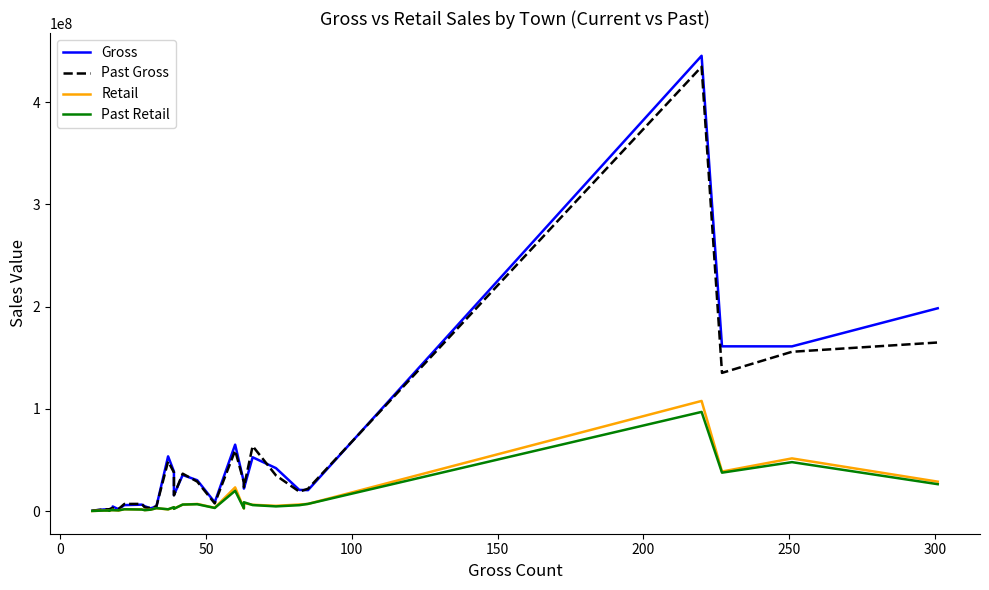

Is it true that Past Retail equals 134073.0 at 50?

False